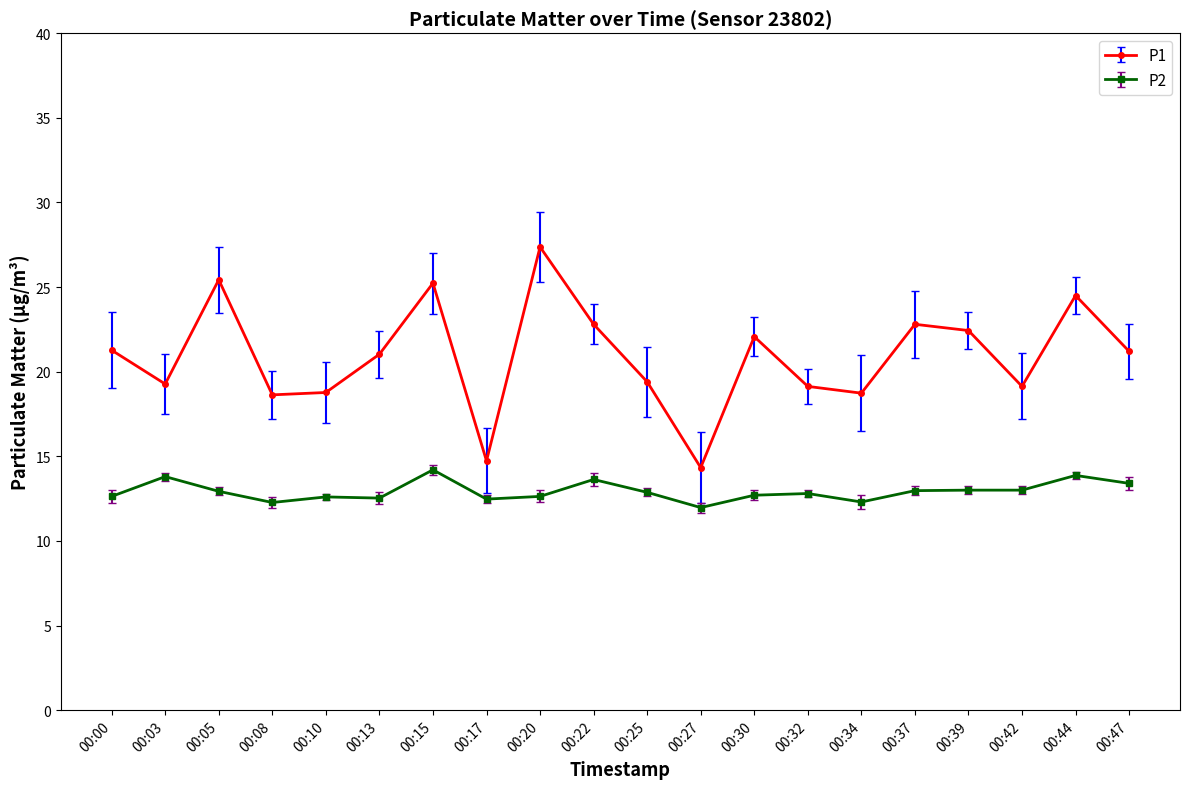

Reading left to right, transcribe all the data shown in this chart.

P1: 00:00=21.3	00:03=19.3	00:05=25.4	00:08=18.6	00:10=18.8	00:13=21.0	00:15=25.2	00:17=14.7	00:20=27.4	00:22=22.8	00:25=19.4	00:27=14.3	00:30=22.1	00:32=19.1	00:34=18.7	00:37=22.8	00:39=22.4	00:42=19.1	00:44=24.5	00:47=21.2
P2: 00:00=12.6	00:03=13.8	00:05=12.9	00:08=12.3	00:10=12.6	00:13=12.5	00:15=14.2	00:17=12.5	00:20=12.6	00:22=13.6	00:25=12.9	00:27=12.0	00:30=12.7	00:32=12.8	00:34=12.3	00:37=13.0	00:39=13.0	00:42=13.0	00:44=13.9	00:47=13.4